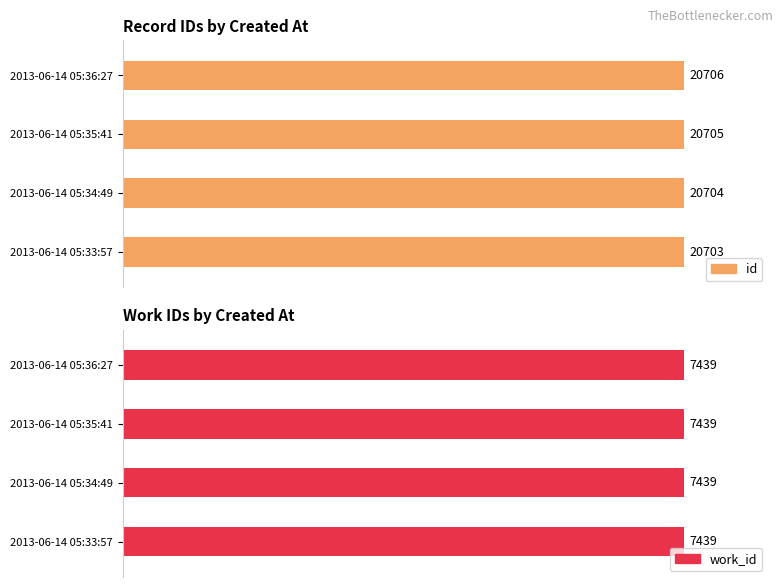

Which series has the widest spread of values?

id